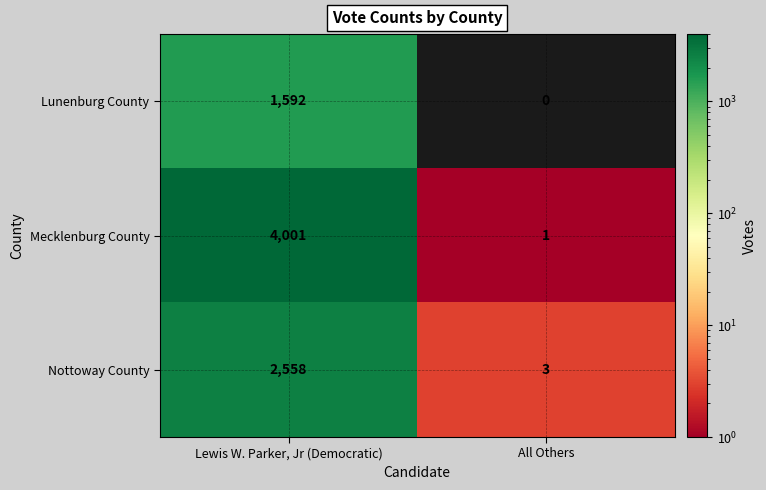

What is the difference between the maximum and minimum values in the Lunenburg County series?

1592